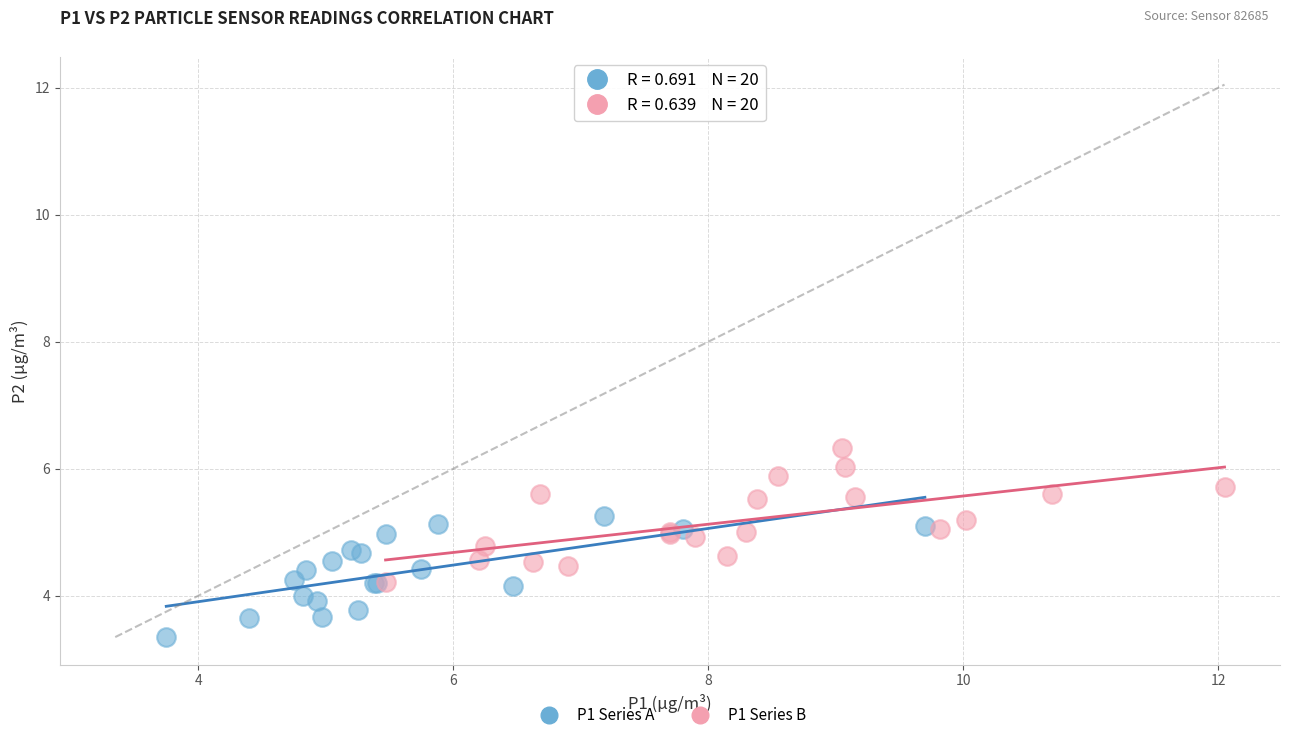

Which series reaches the minimum Y coordinate?

P1 Series A